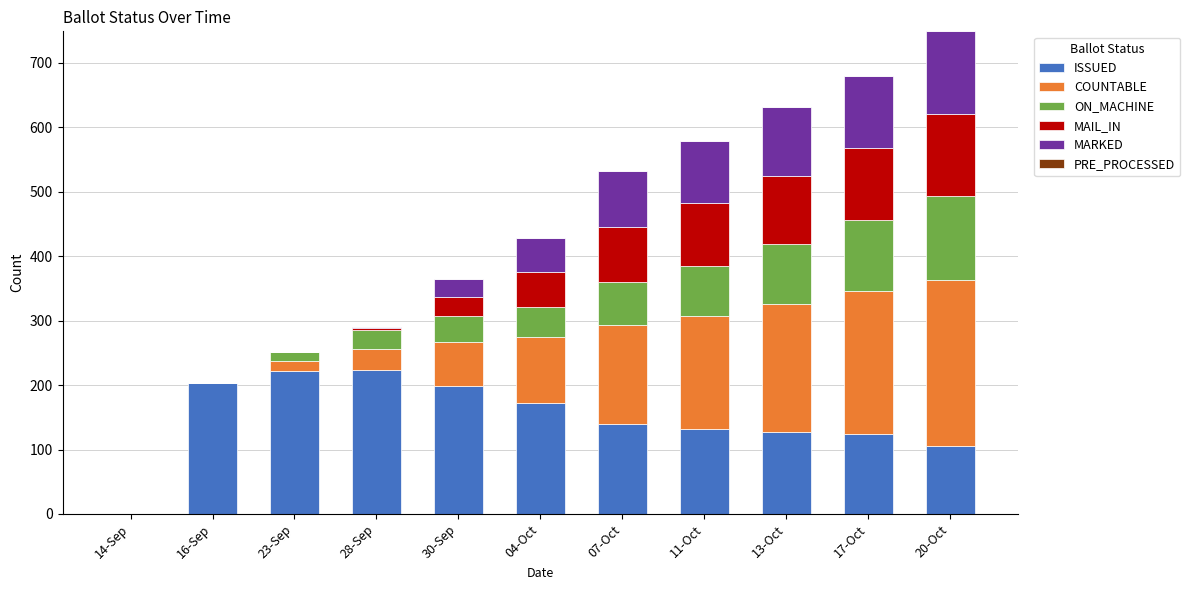

What is the maximum value for ISSUED?

224